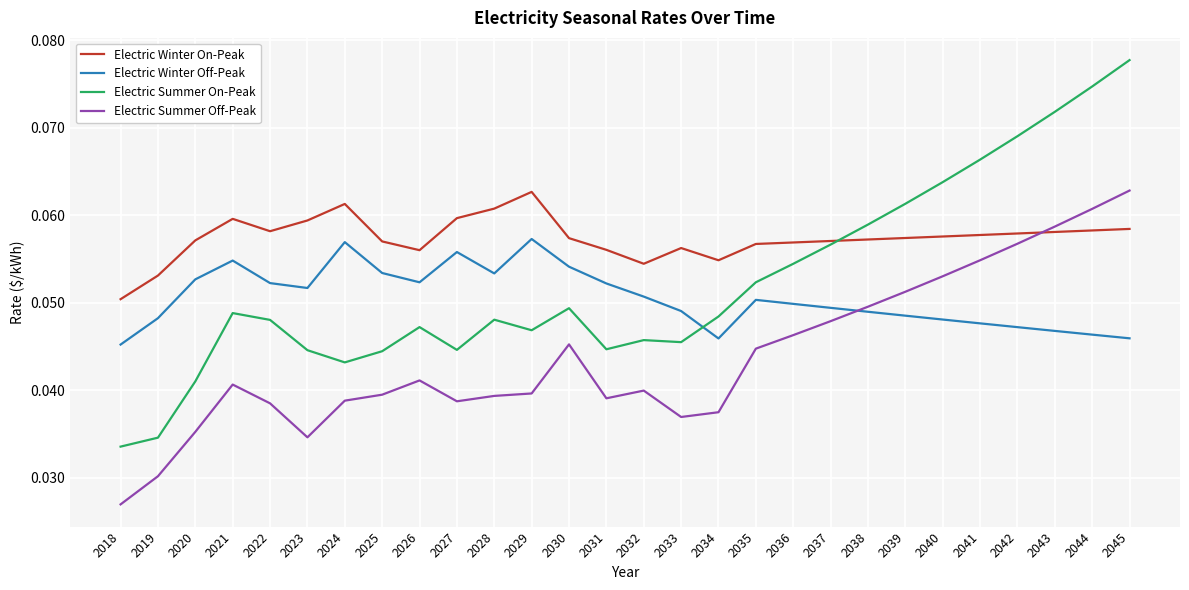

At which label does Electric Winter On-Peak reach its minimum?

2018